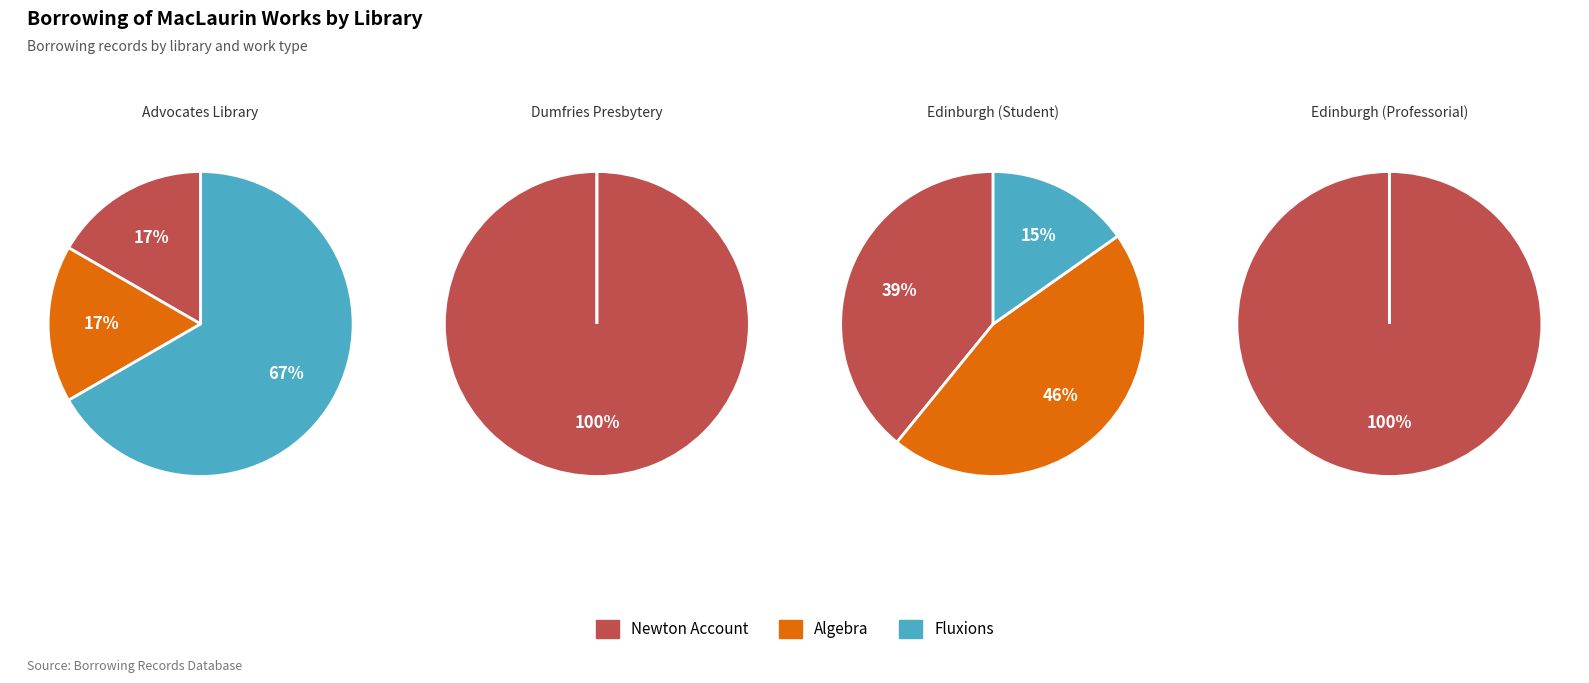

The Newton Account slice represents 13% of the pie. True or false?

False